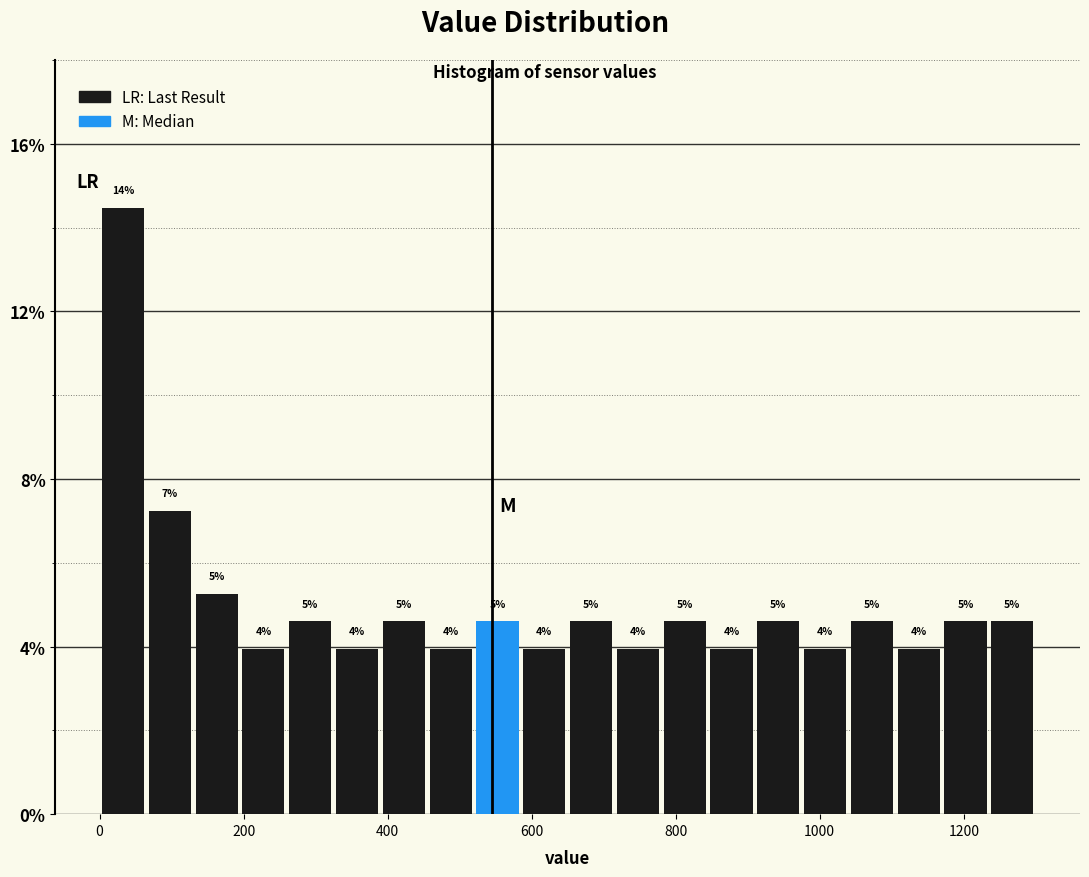

Read against the x-axis, roughly where is the centre of the tallest bar?

40